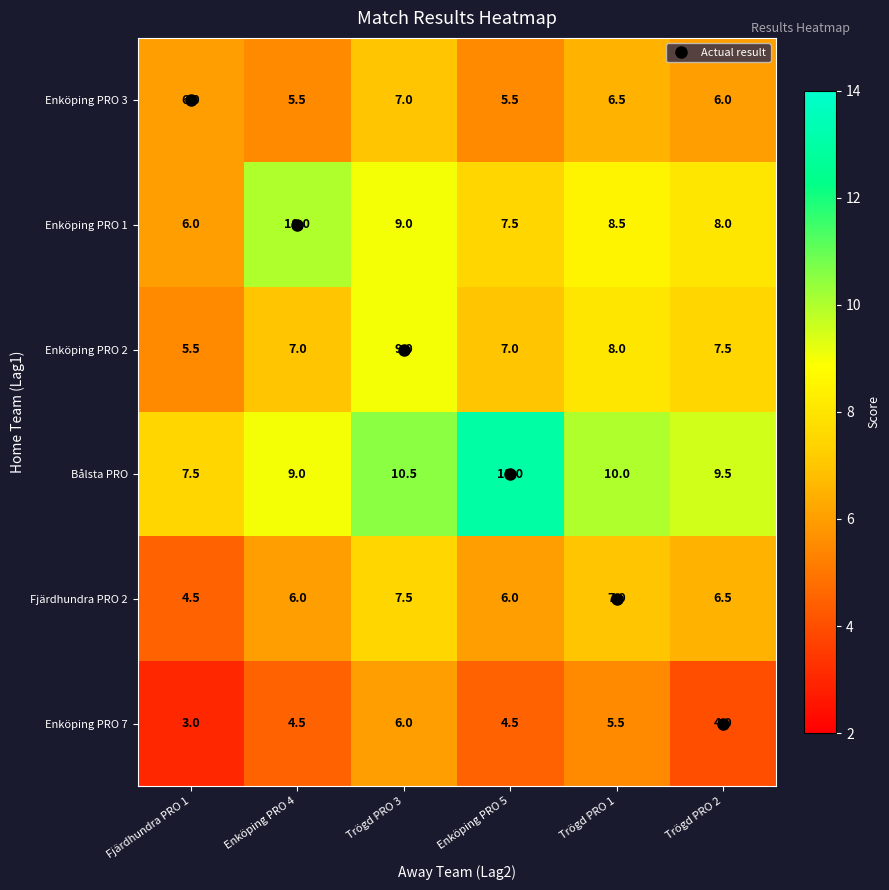

At Enköping PRO 4, list the series in order from smallest to largest.

Enköping PRO 7, Enköping PRO 3, Fjärdhundra PRO 2, Enköping PRO 2, Bålsta PRO, Enköping PRO 1